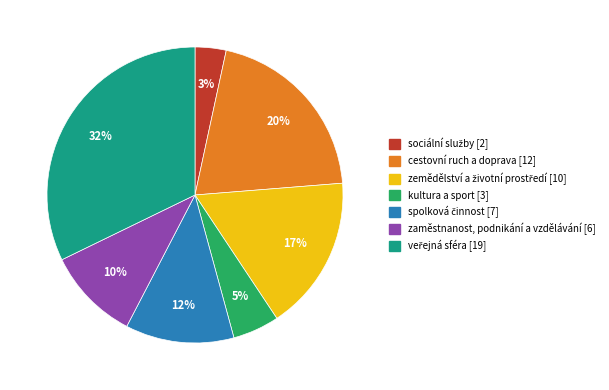

How many slices are in this pie chart?

7